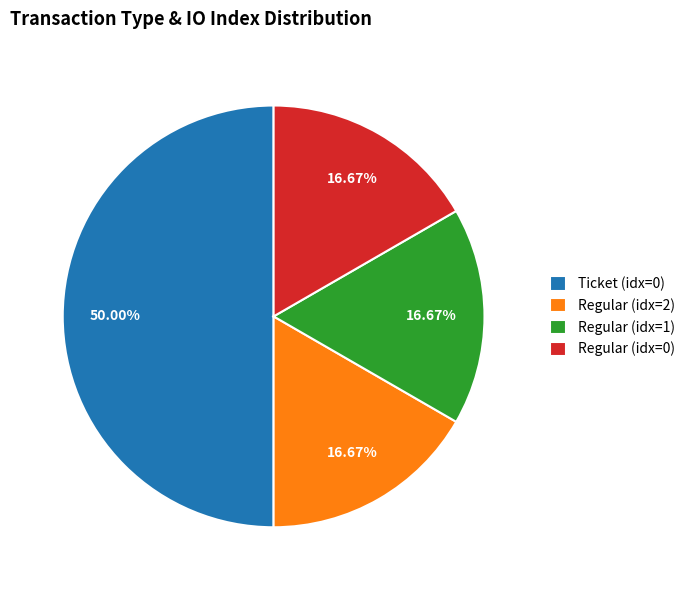

Does Regular (idx=1) account for over 50% of the chart?

No